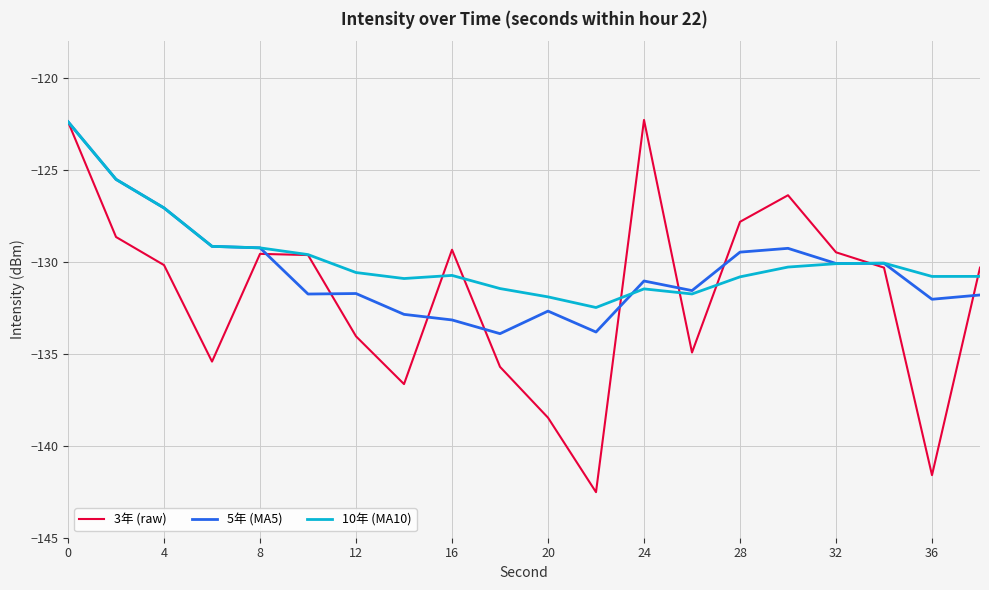

Which series has the largest range (max minus min)?

3年 (raw)